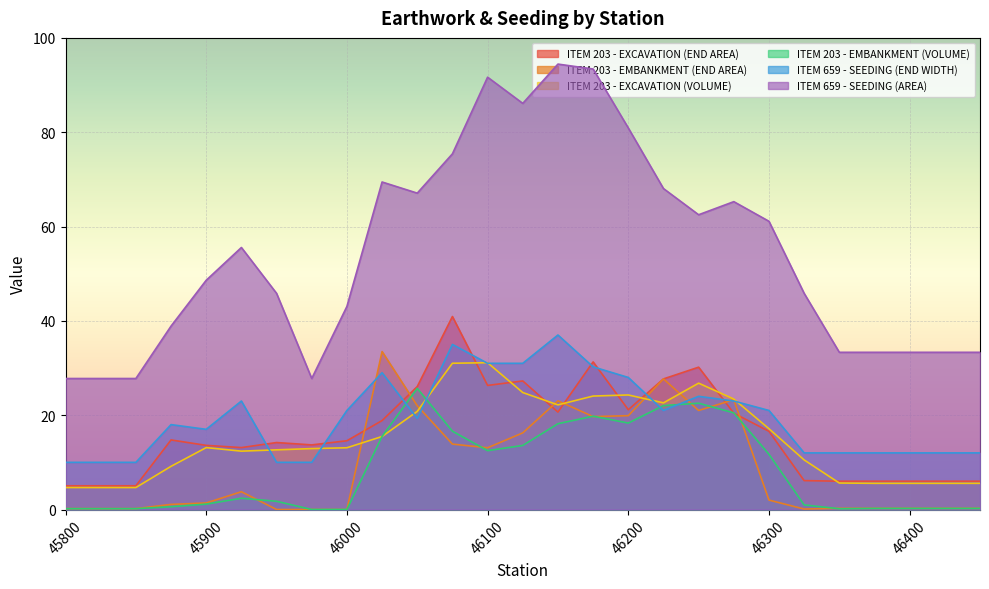

What is the spread (max minus min) of values at 46350?

33.2